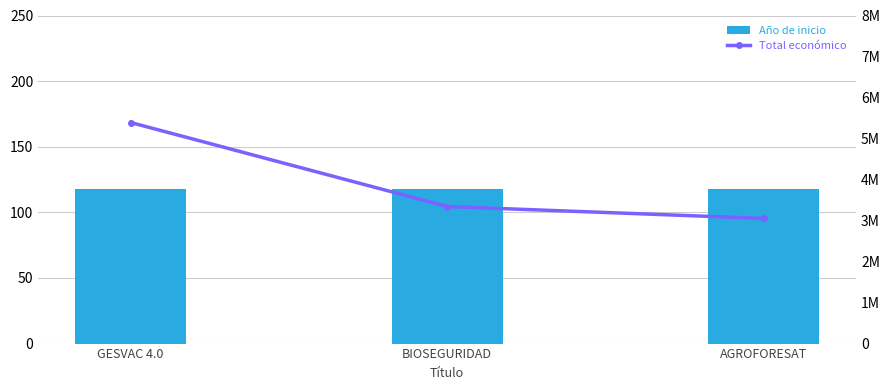

Which series has the largest range (max minus min)?

Total económico